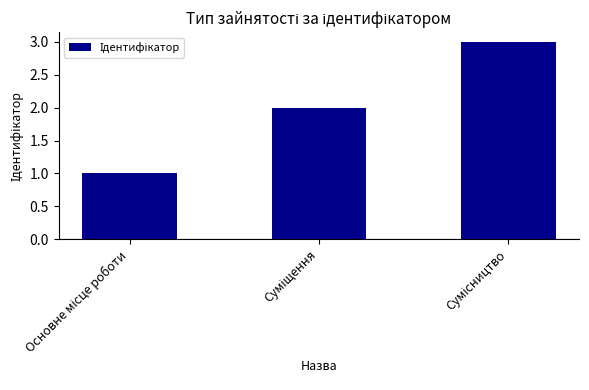

What is the sum of all values?

6